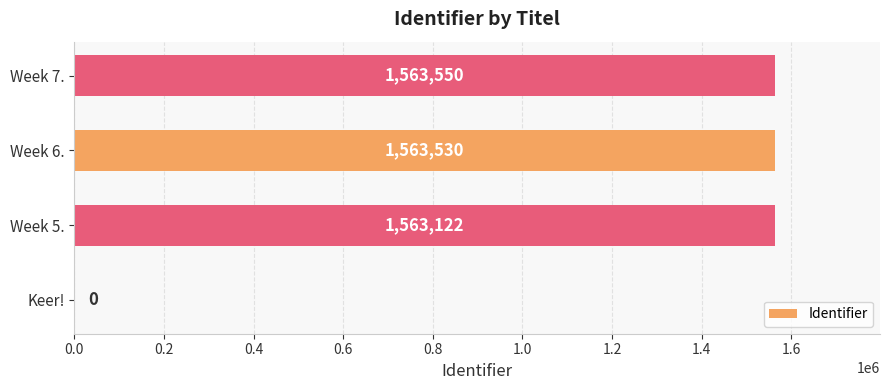

Is it true that the value at Keer! is 0?

True